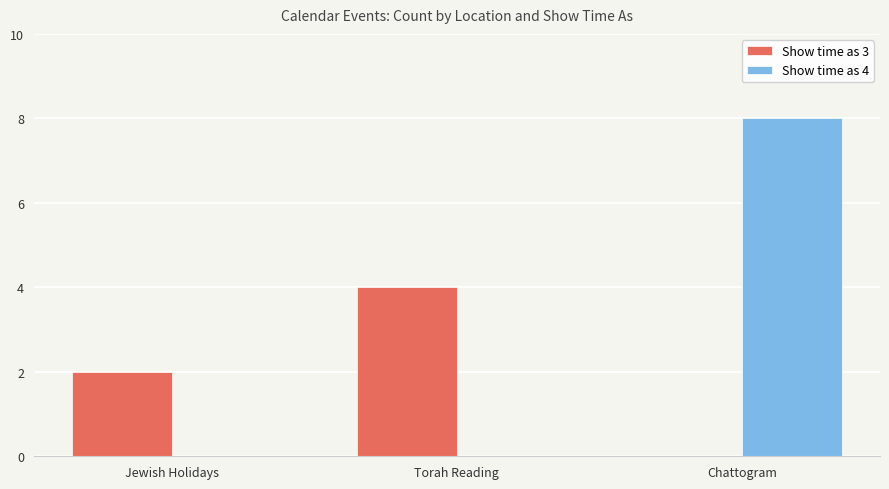

Reading left to right, list all the values displayed in this chart.

Show time as 3: Jewish Holidays=2	Torah Reading=4	Chattogram=0
Show time as 4: Jewish Holidays=0	Torah Reading=0	Chattogram=8